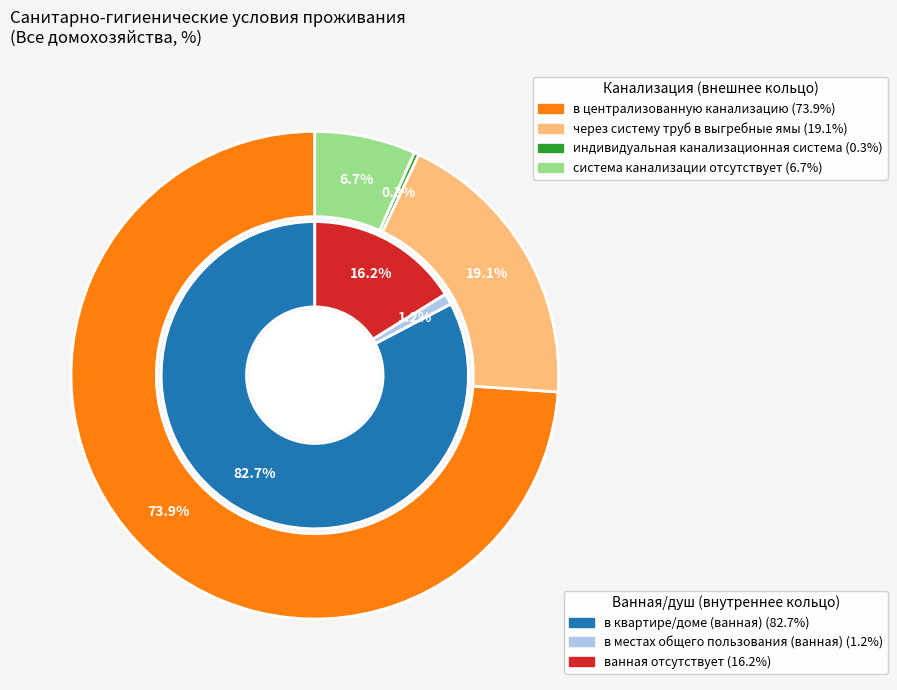

What is the largest slice in the pie chart?

в квартире/доме (ванная)